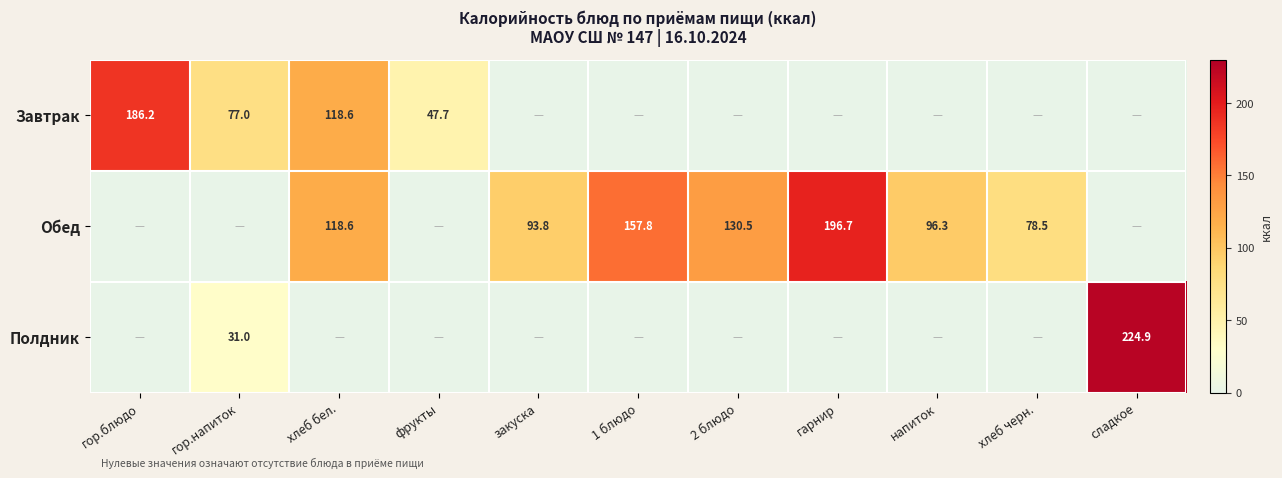

The Завтрак series shows 77.0 at гор.напиток. True or false?

True